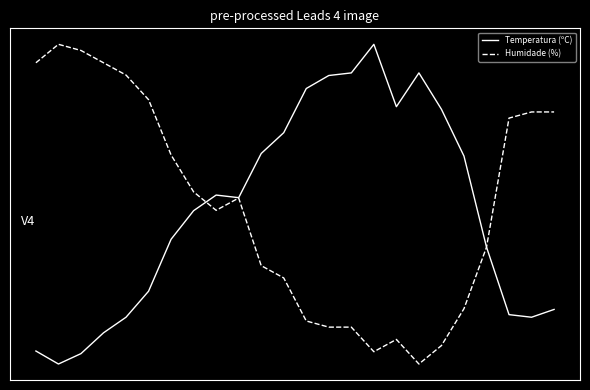

What are all the series names shown in the legend?

Temperatura (ºC), Humidade (%)